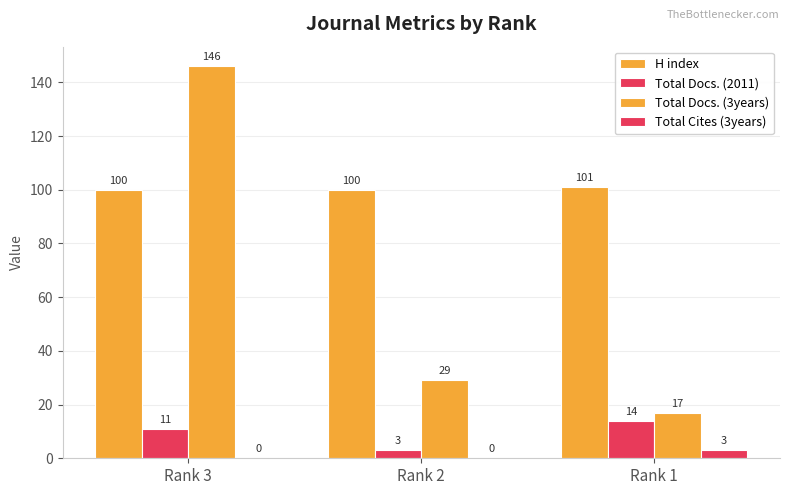

Between Rank 1 and Rank 2, which is larger?

Rank 1